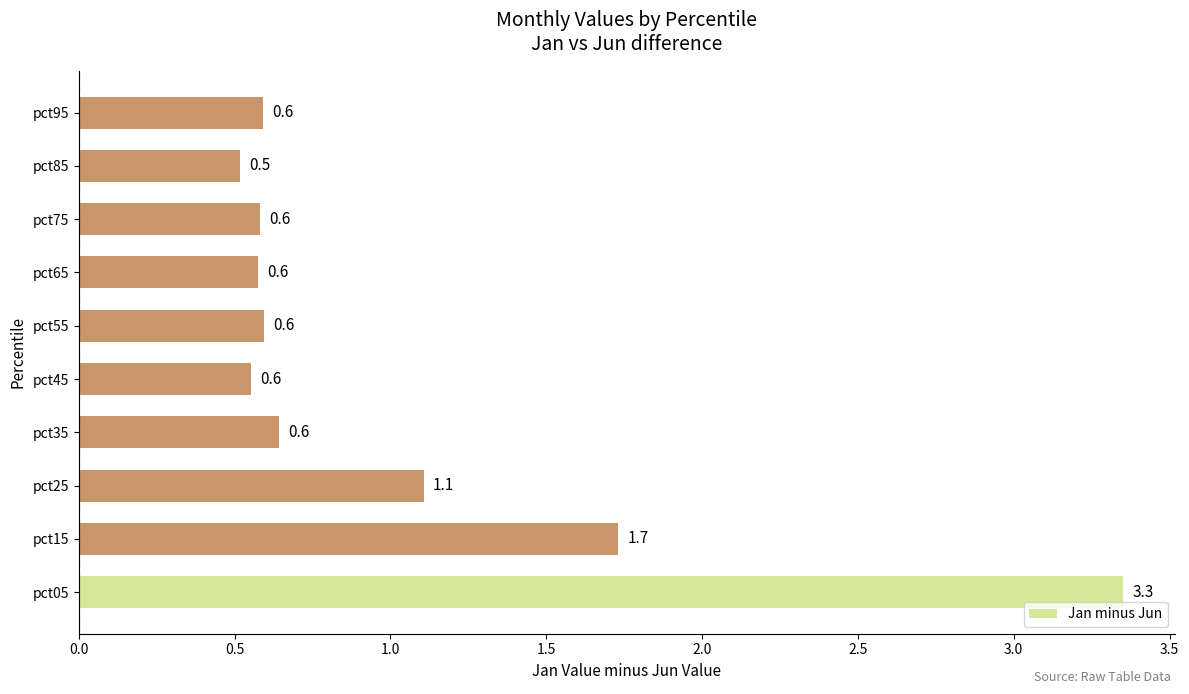

At which label is the value closest to 1?

pct25